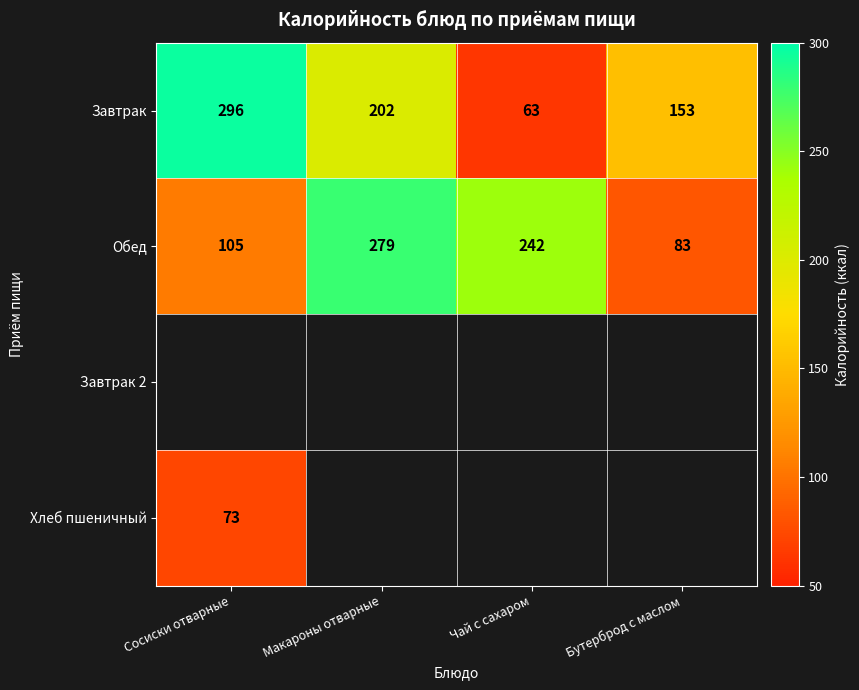

What is the minimum value shown in the chart?

63.0